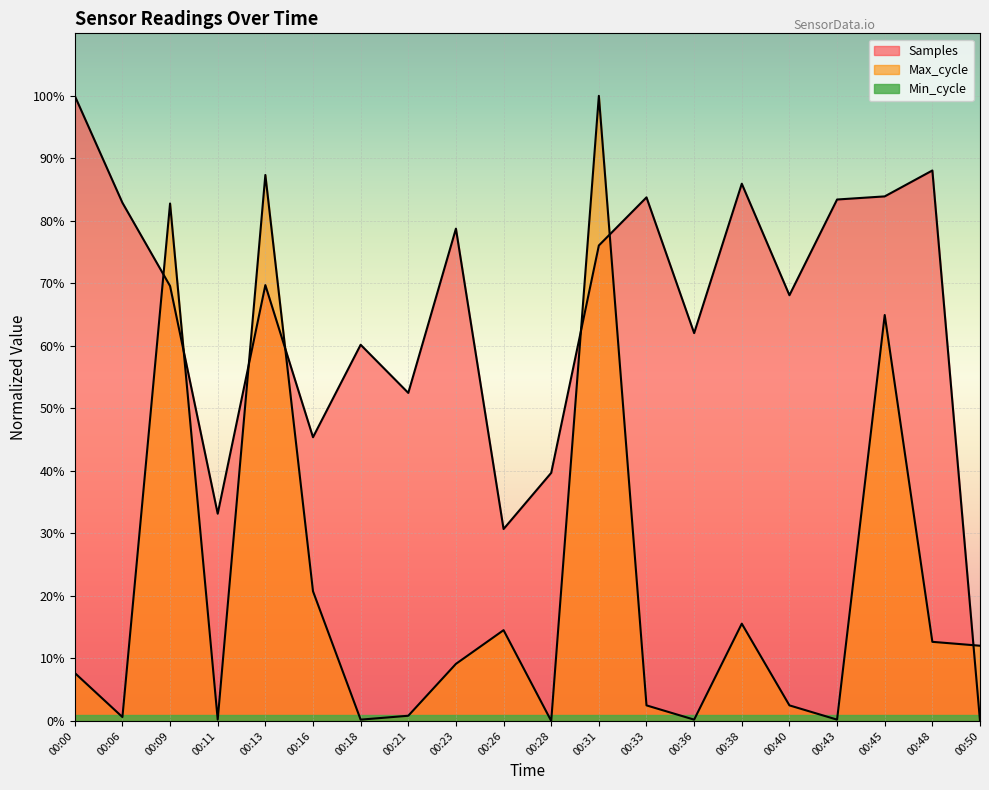

Which series changed the most between 00:16 and 00:21?

Max_cycle